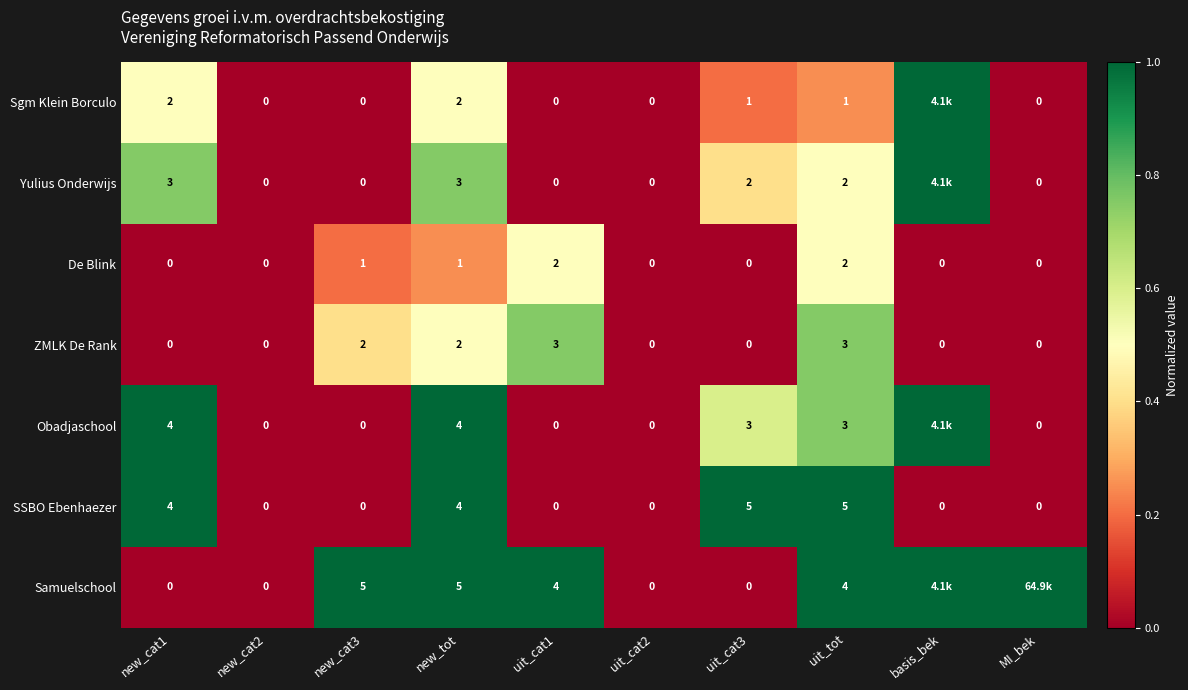

How many ZMLK De Rank values are between 0 and 2?

8